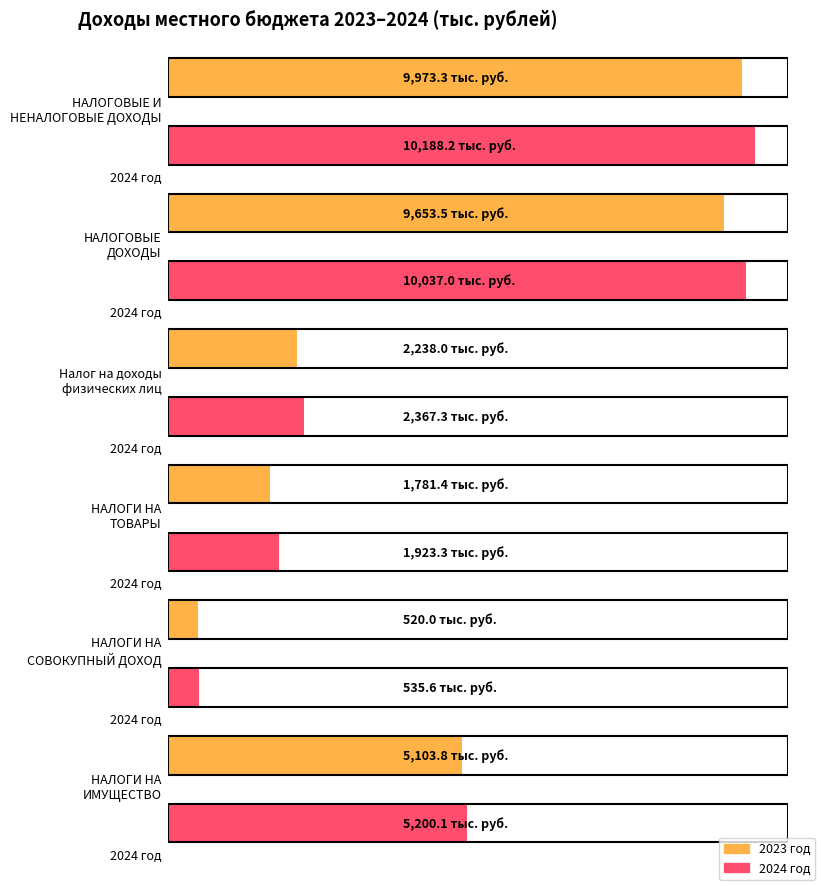

What position from the left is НАЛОГИ НА
ИМУЩЕСТВО?

6